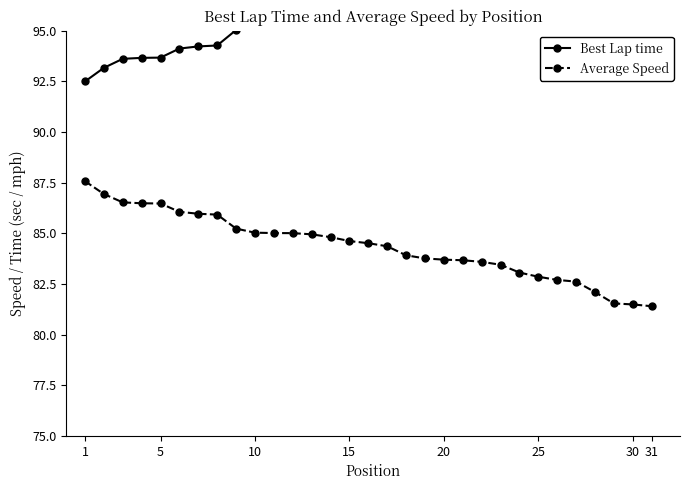

Is it true that Average Speed equals 82.9 at 25?

True